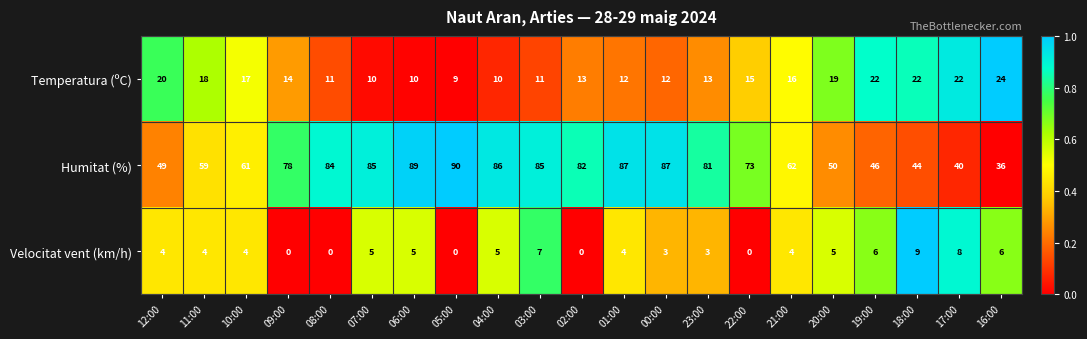

Which label corresponds to the largest value in the chart?

05:00